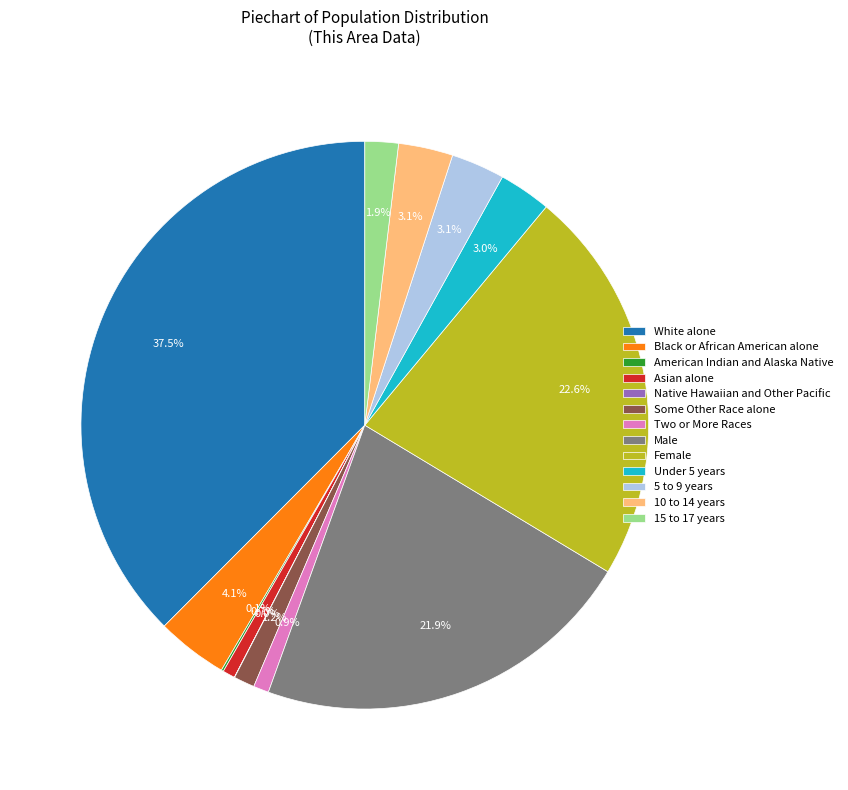

What portion of the pie excludes Black or African American alone?

95.9%